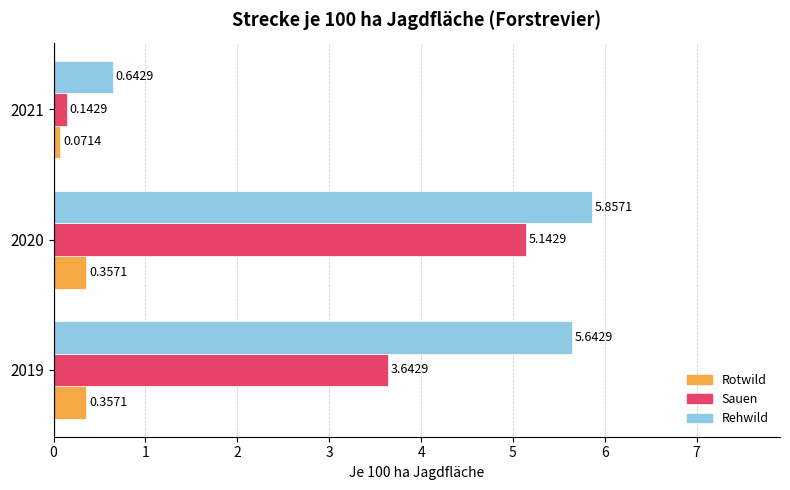

What are all the series names shown in the legend?

Rotwild, Sauen, Rehwild